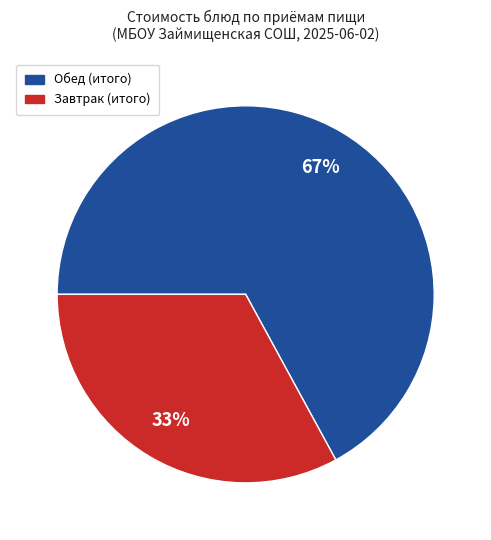

What is the ratio of the value at Завтрак (итого) to the value at Обед (итого)?

0.5